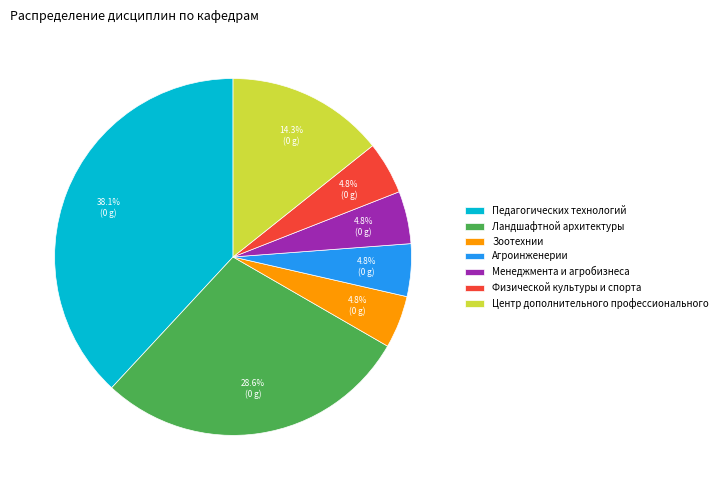

What is the largest slice in the pie chart?

Педагогических технологий